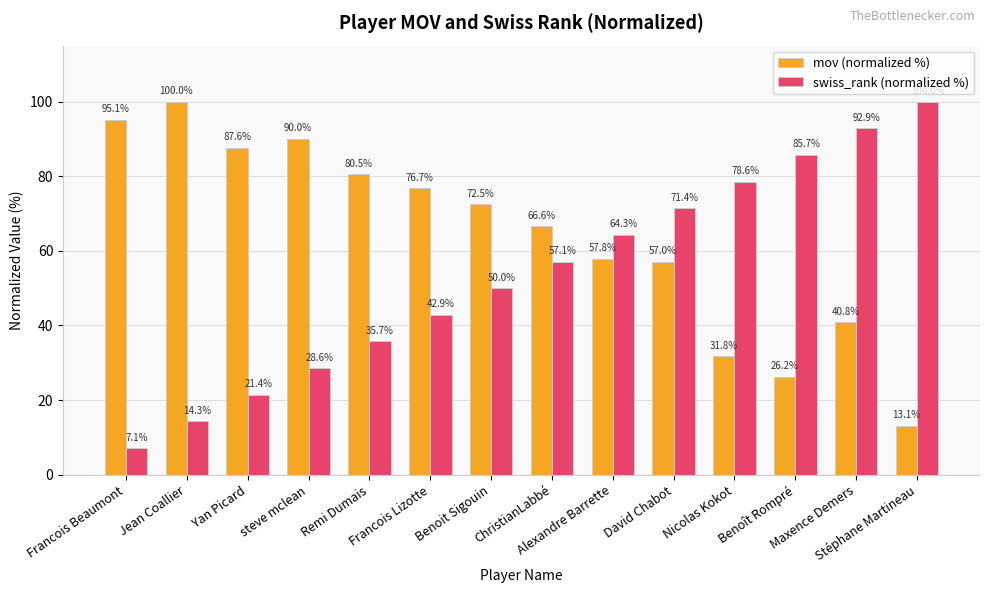

What is the lowest value of the swiss_rank (normalized %) series?

7.1